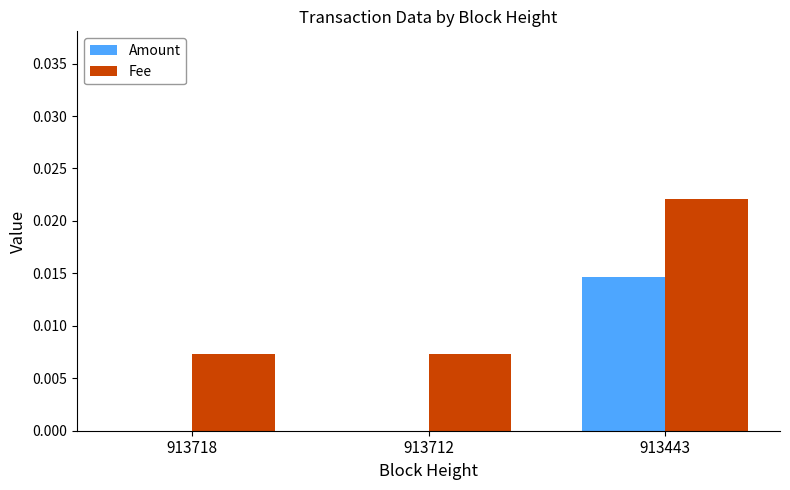

The Amount series shows 0.0 at 913712. True or false?

True